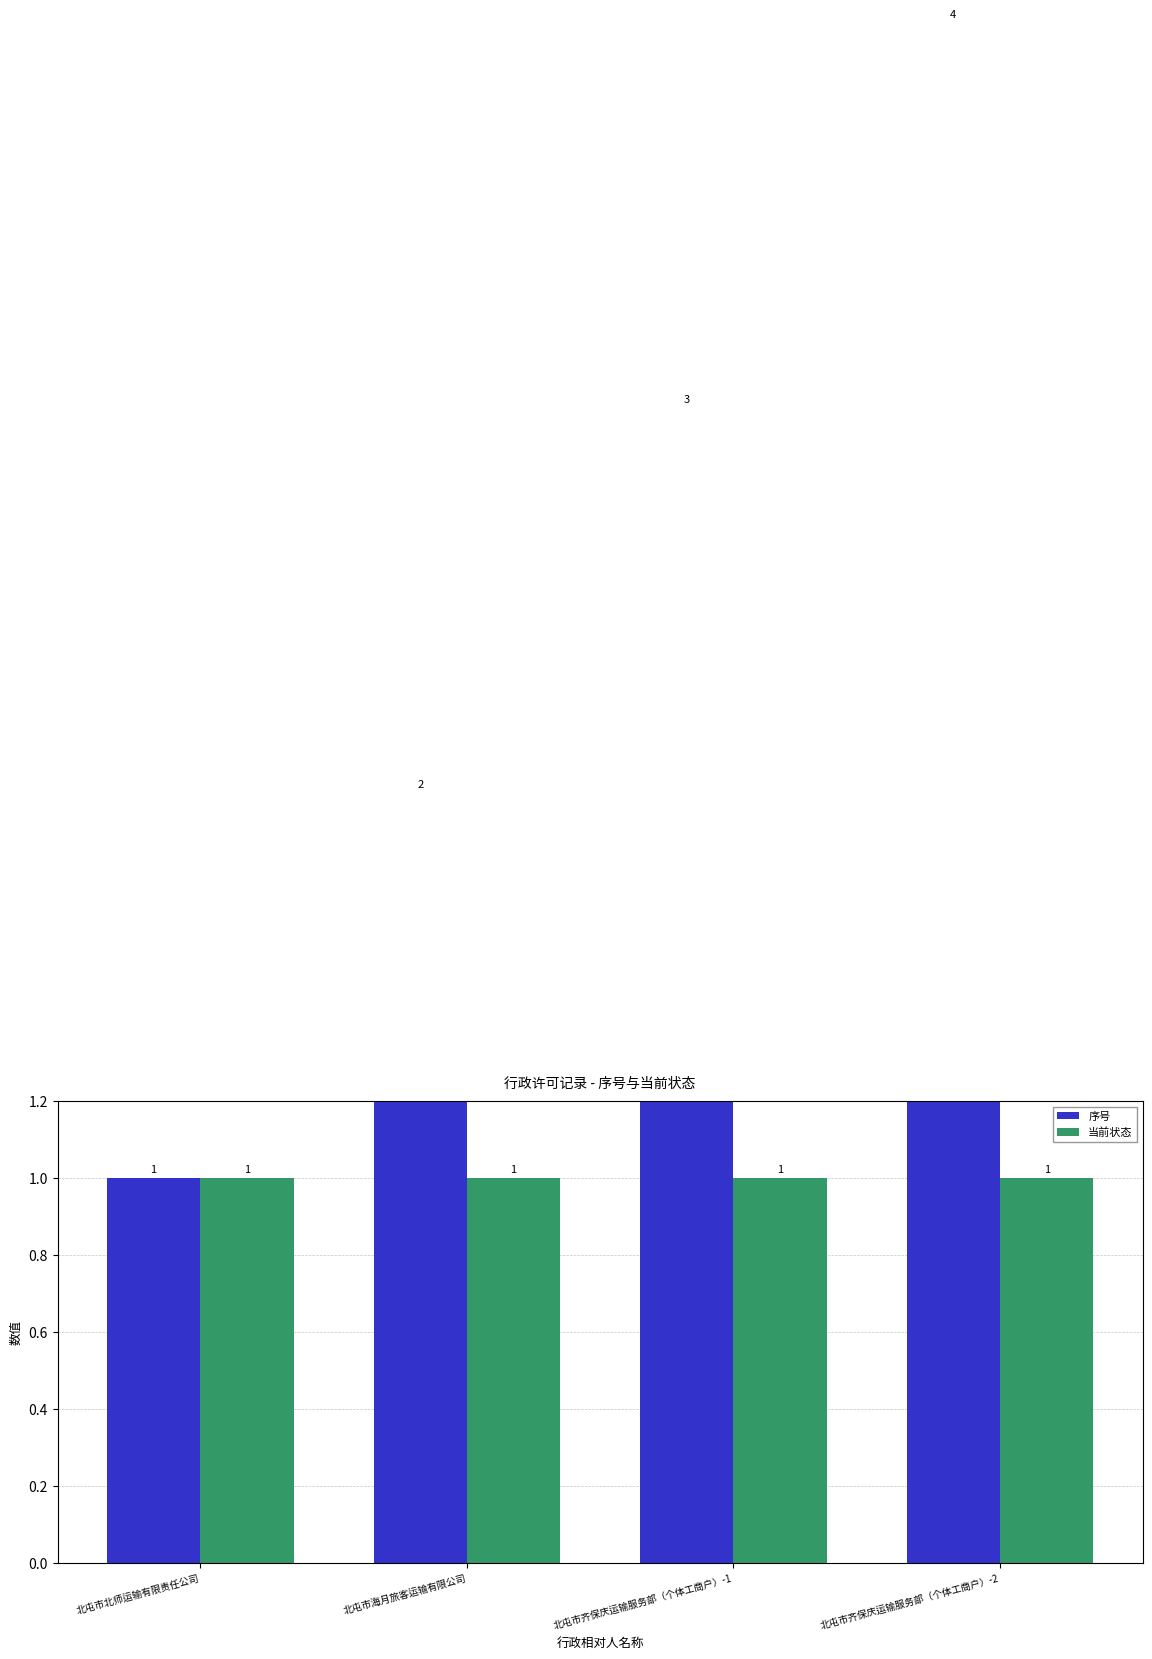

What is the spread (max minus min) of values at 北屯市齐保庆运输服务部（个体工商户）-1?

2